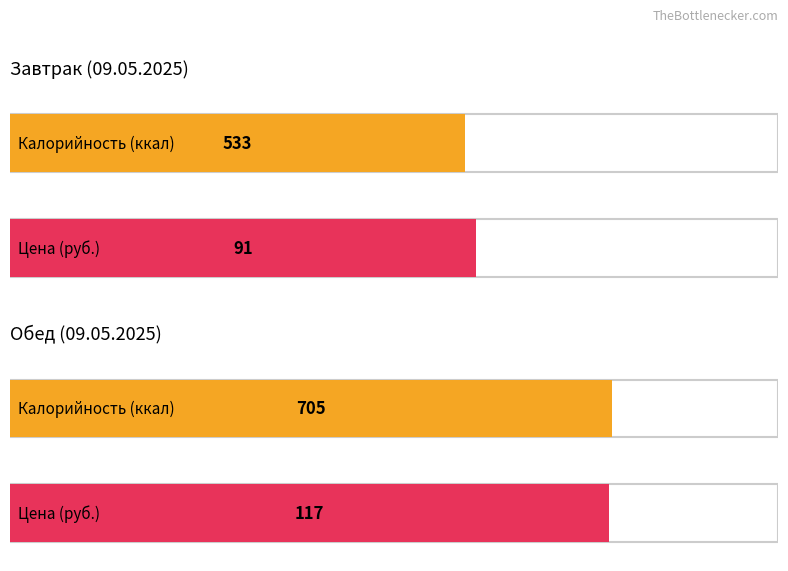

Which category has the highest value across all series?

Обед